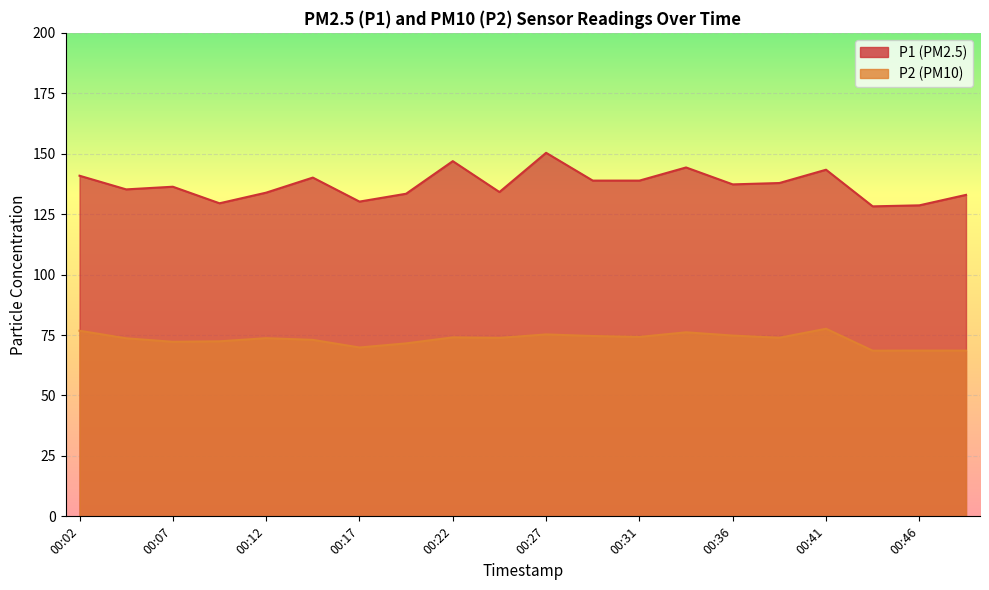

True or false: P1 and P2 cross at least once.

False